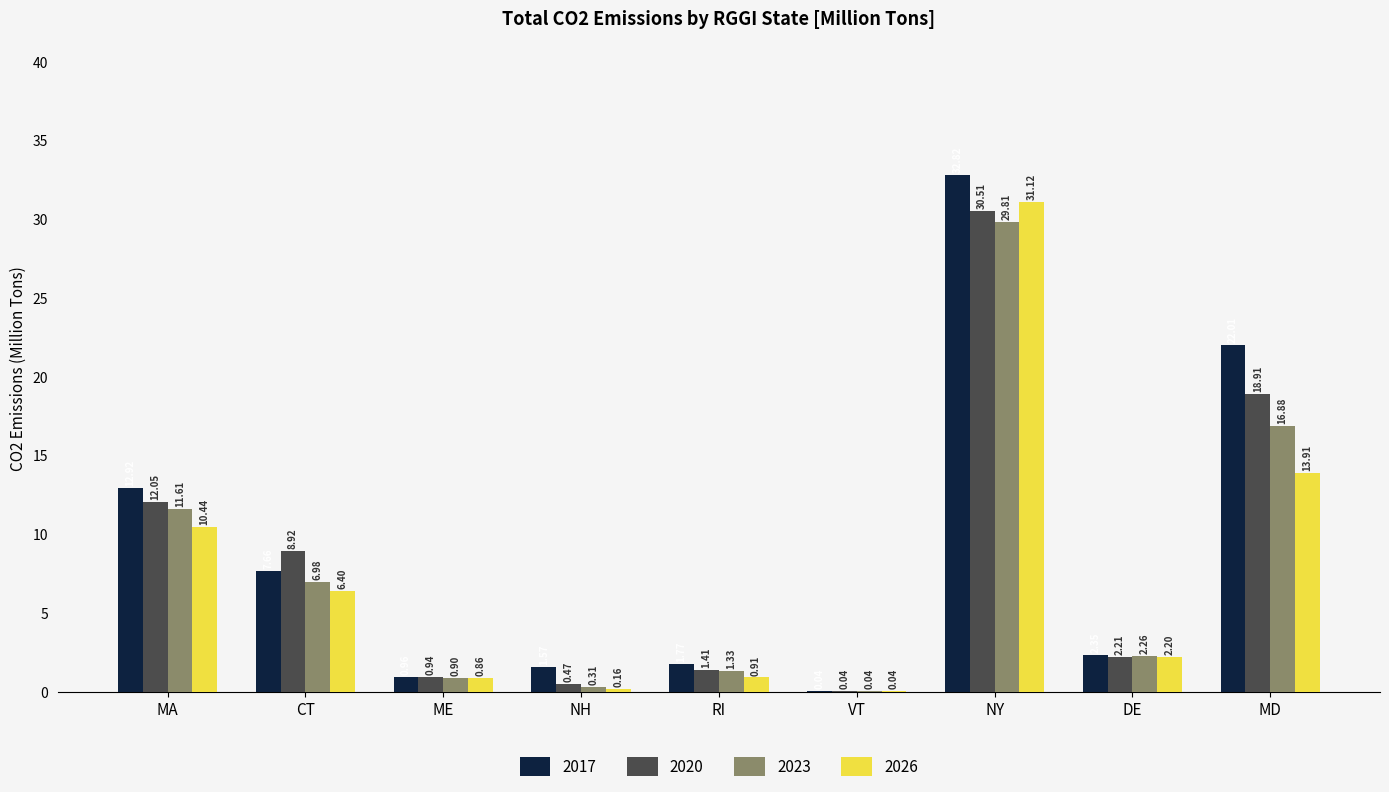

What is the total value across all series at NY?

124.3